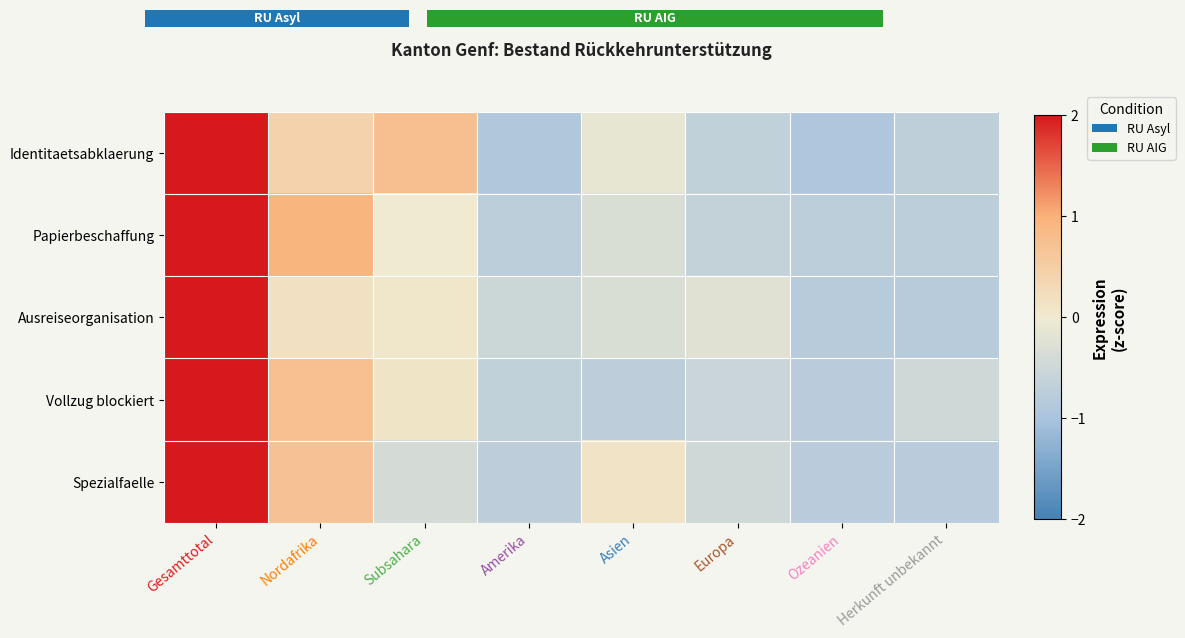

Reading left to right, what are all the values shown in this chart?

Identitaetsabklaerung: Gesamttotal=2.1	Nordafrika=0.4	Subsahara=0.8	Amerika=-0.9	Asien=-0.1	Europa=-0.7	Ozeanien=-0.9	Herkunft unbekannt=-0.7
Papierbeschaffung: Gesamttotal=2.2	Nordafrika=1.0	Subsahara=0.0	Amerika=-0.7	Asien=-0.3	Europa=-0.6	Ozeanien=-0.7	Herkunft unbekannt=-0.7
Ausreiseorganisation: Gesamttotal=2.5	Nordafrika=0.2	Subsahara=0.1	Amerika=-0.5	Asien=-0.3	Europa=-0.2	Ozeanien=-0.8	Herkunft unbekannt=-0.8
Vollzug blockiert: Gesamttotal=2.3	Nordafrika=0.7	Subsahara=0.1	Amerika=-0.7	Asien=-0.7	Europa=-0.6	Ozeanien=-0.8	Herkunft unbekannt=-0.5
Spezialfaelle: Gesamttotal=2.3	Nordafrika=0.7	Subsahara=-0.4	Amerika=-0.7	Asien=0.1	Europa=-0.5	Ozeanien=-0.8	Herkunft unbekannt=-0.8